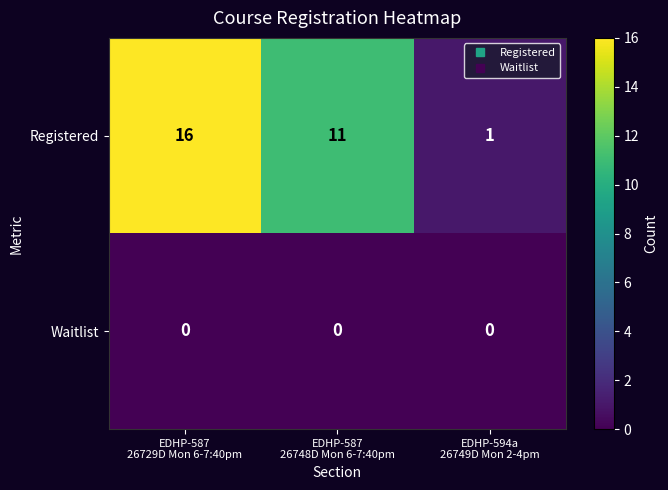

Which series has the largest total across all categories?

Registered